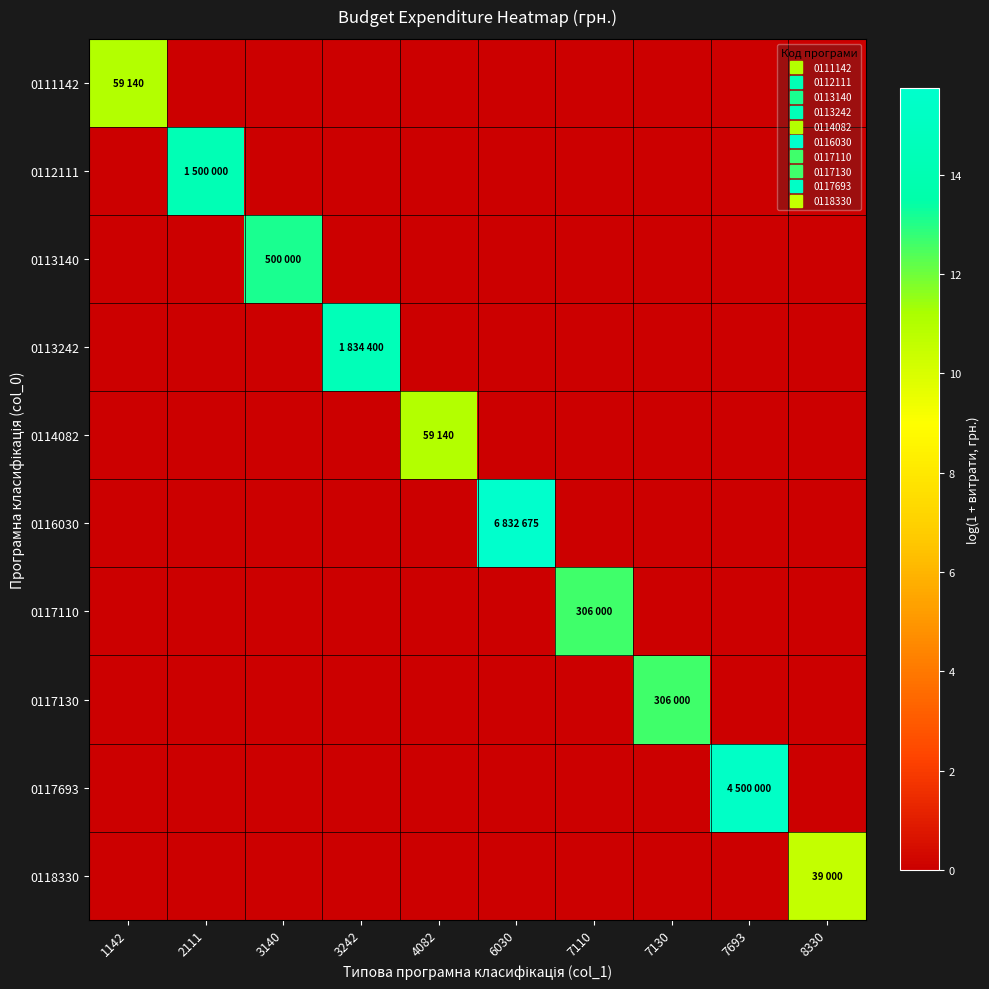

Which series has the widest spread of values?

0116030